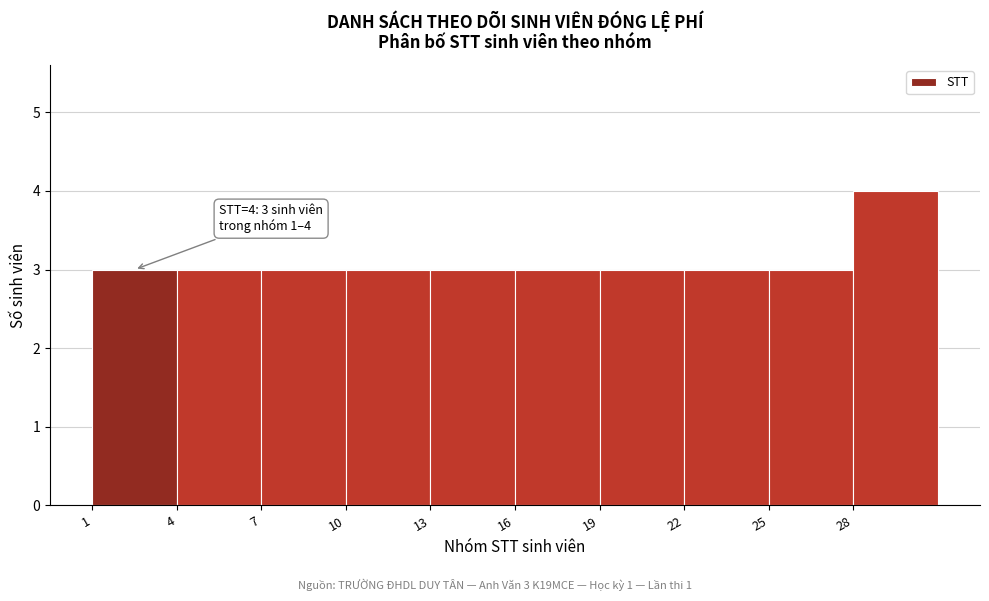

Over which range of the x-axis is the bar tallest?

28 to 31